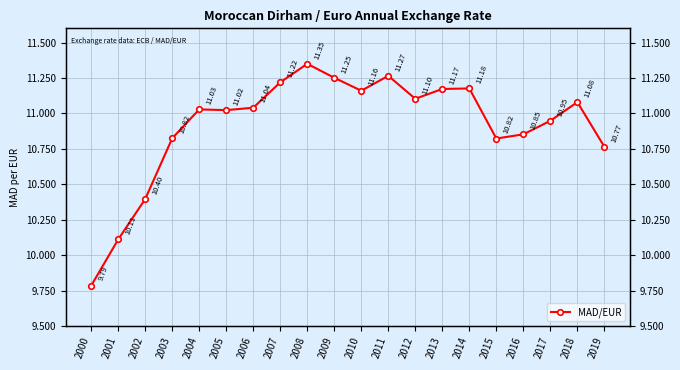

At which category does the chart reach its peak across all series?

2008